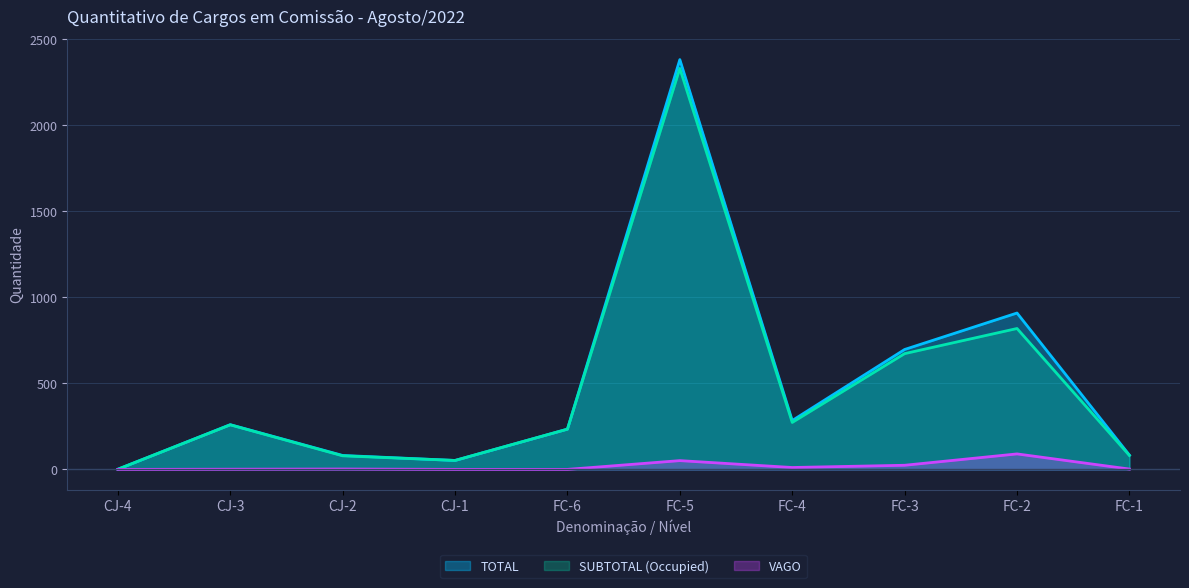

What is the label of the 9th point from the left?

FC-2